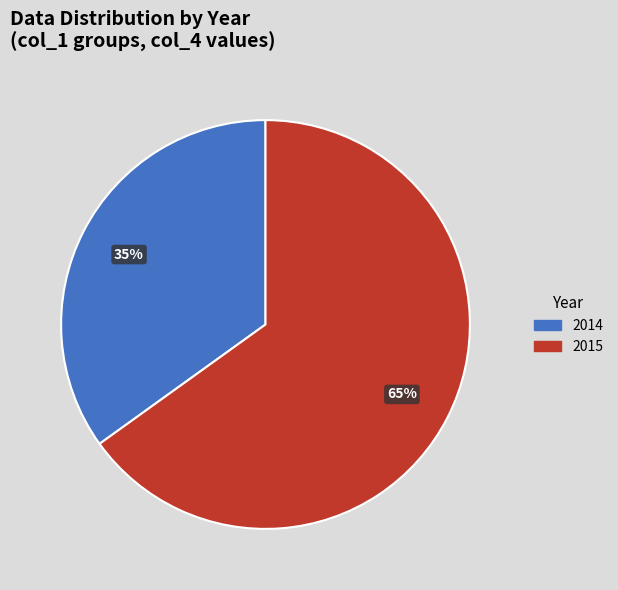

Rank the categories by value from lowest to highest.

2014, 2015